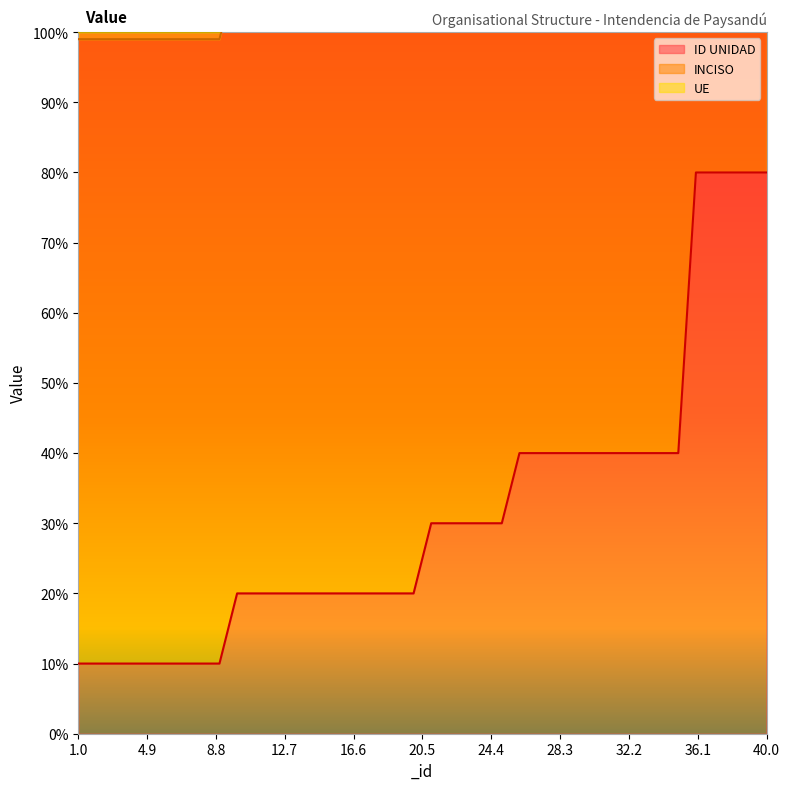

At how many categories does at least one series exceed 73?

40